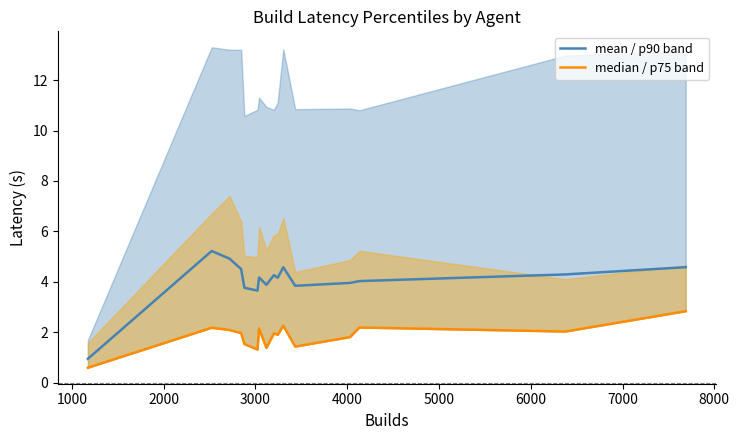

True or false: mean / p90 band and median / p75 band cross at least once.

False